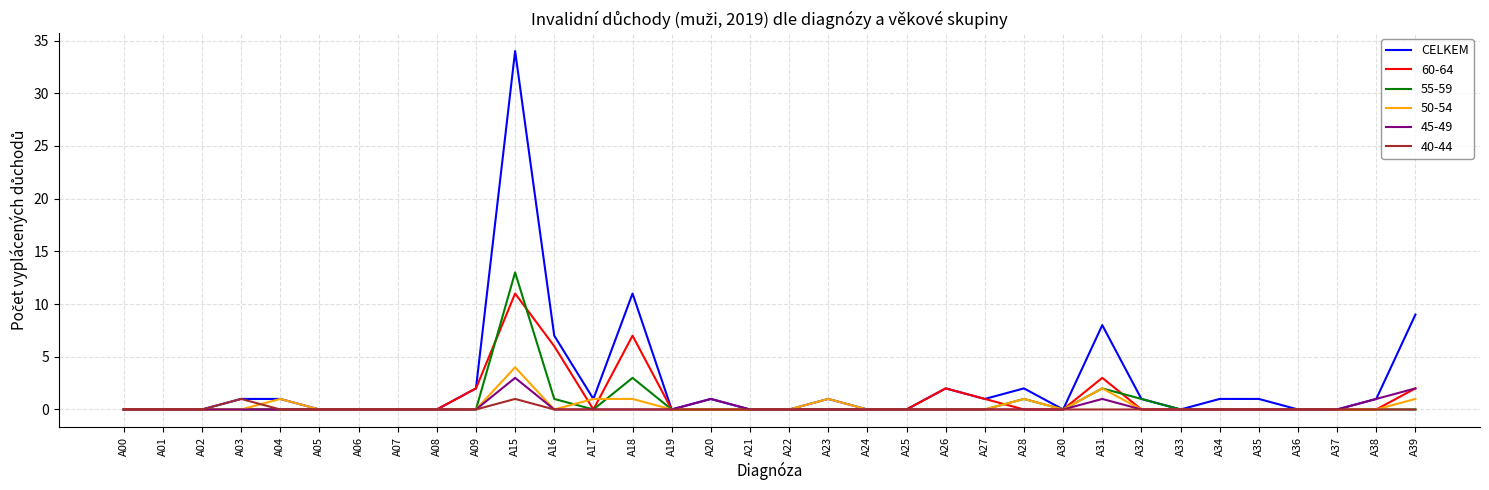

What is the difference between the highest and lowest values at A15?

33